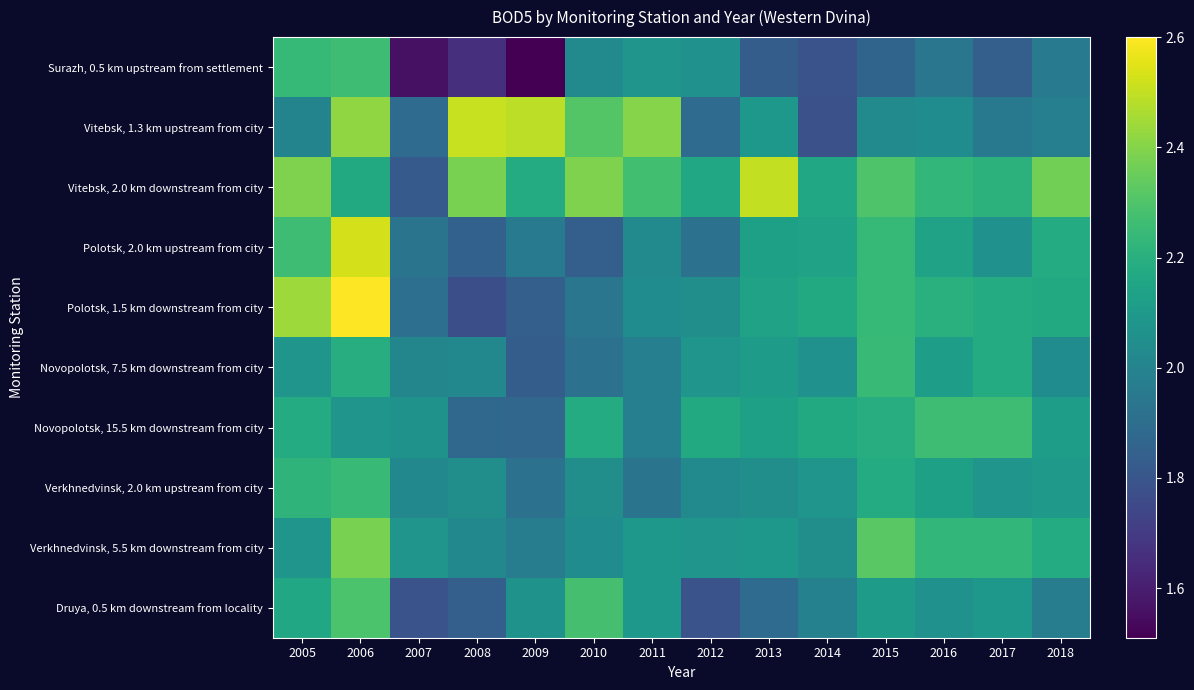

What is the difference between the highest and lowest values at 2015?

0.5